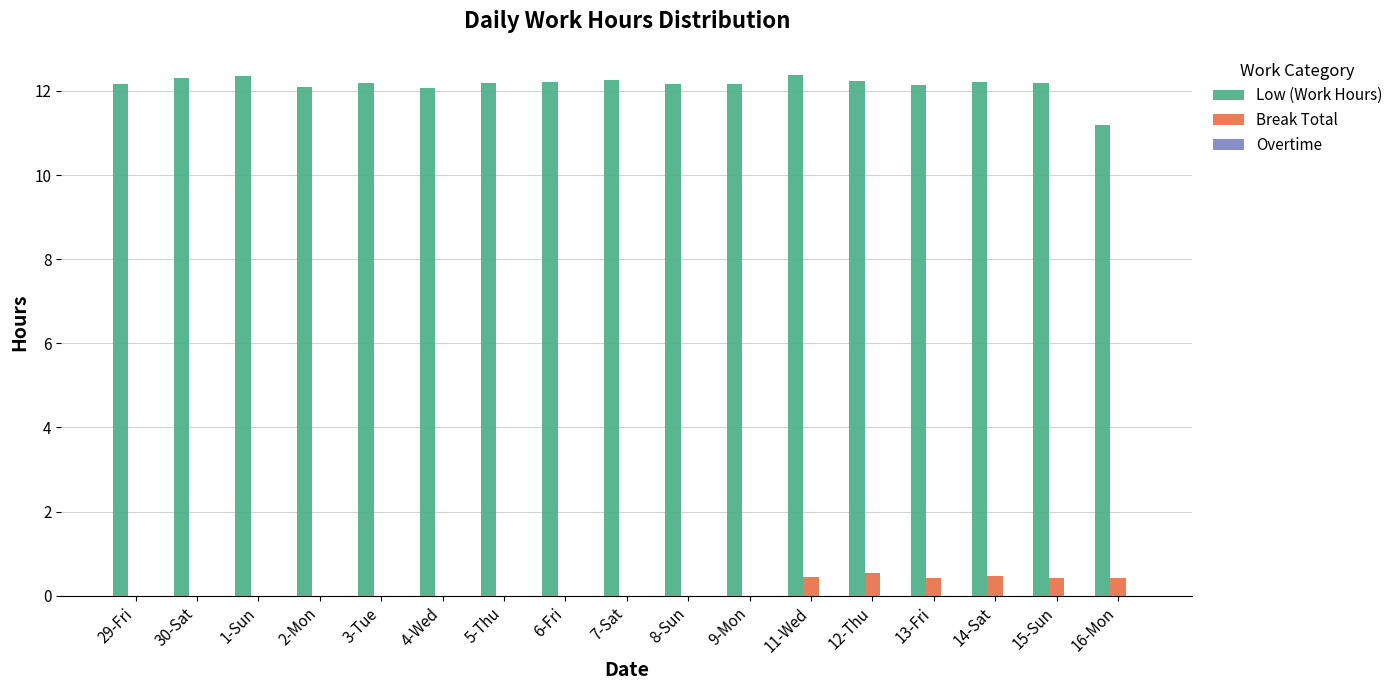

What is the average value of the Low (Work Hours) series?

12.1